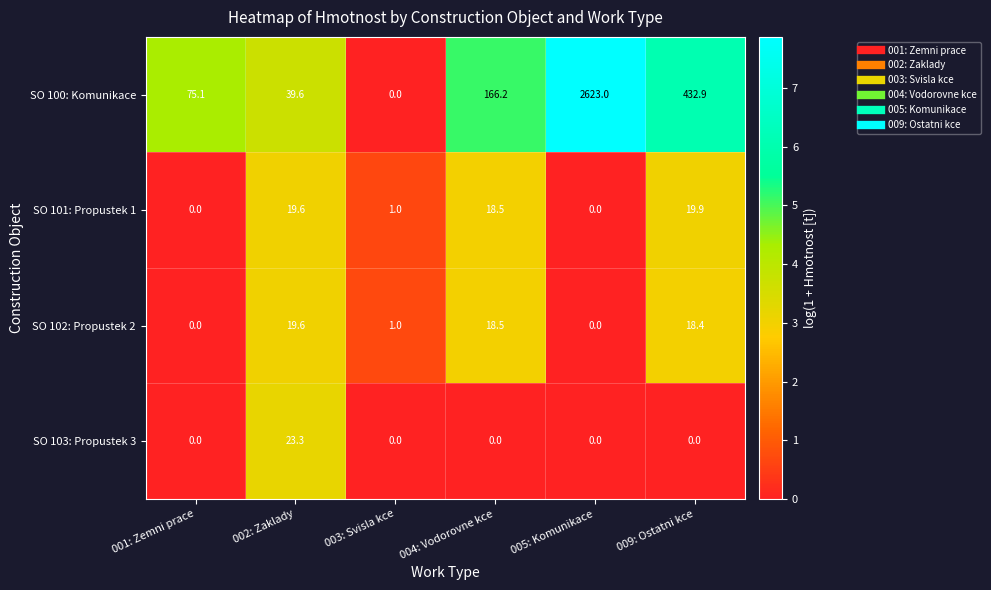

List the series in order of their peak value, highest first.

SO 100: Komunikace, SO 103: Propustek 3, SO 101: Propustek 1, SO 102: Propustek 2